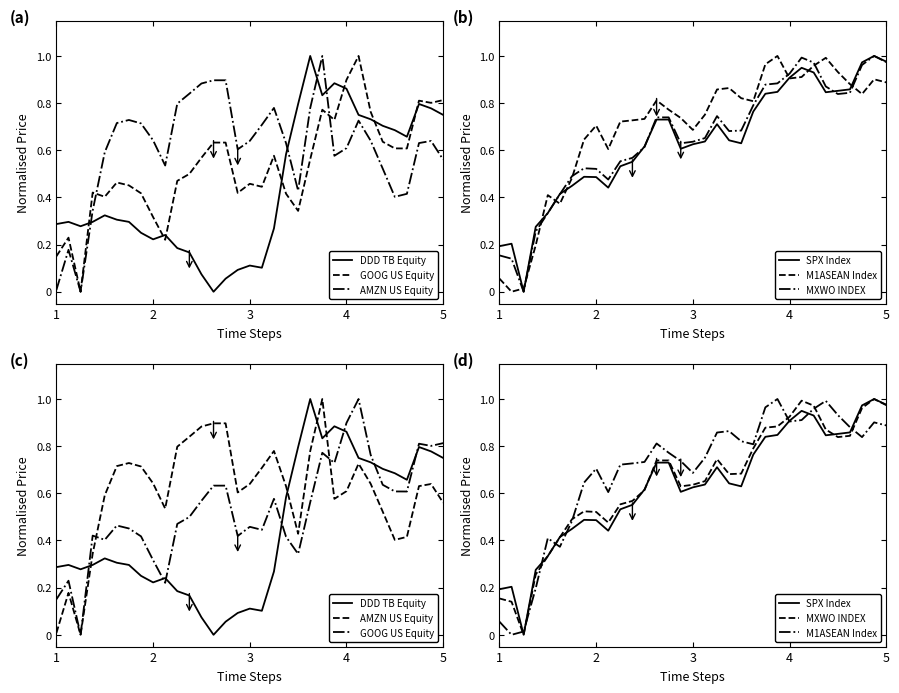

At which category does MXWO INDEX reach its first local valley?

3